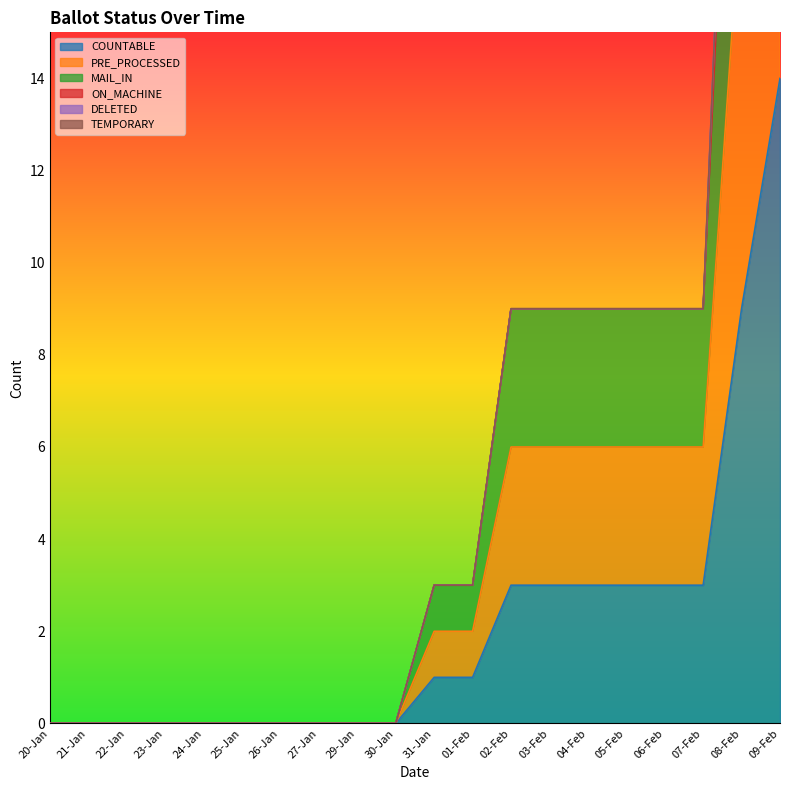

What is the label of the 16th point from the right?

24-Jan